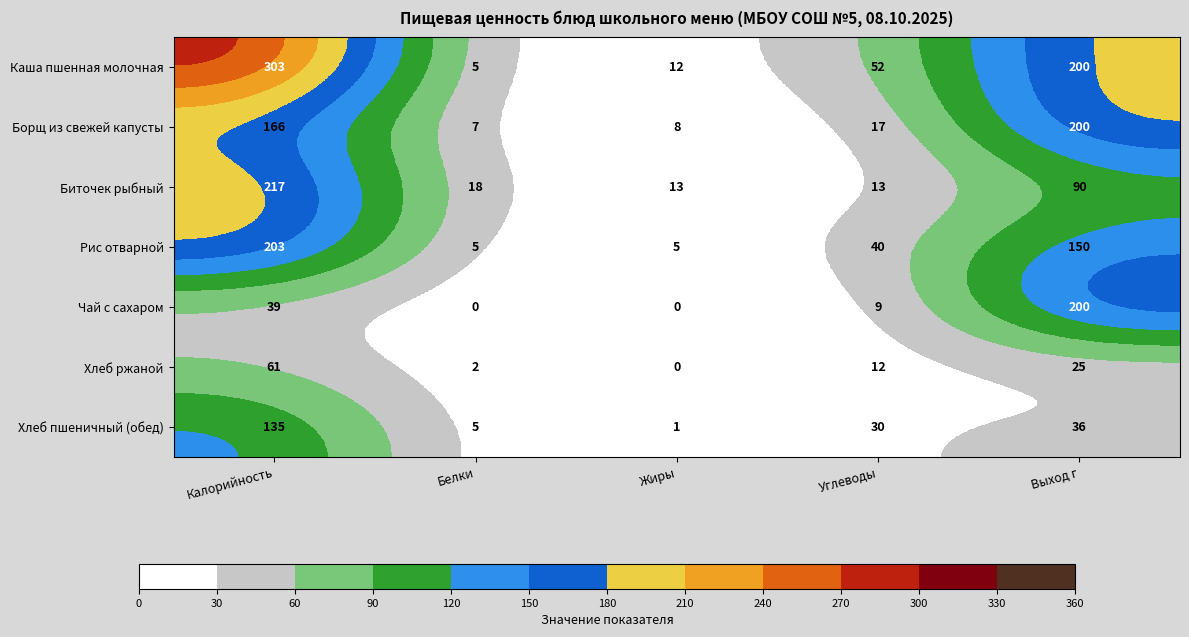

What is the difference between the highest and lowest values at Калорийность?

264